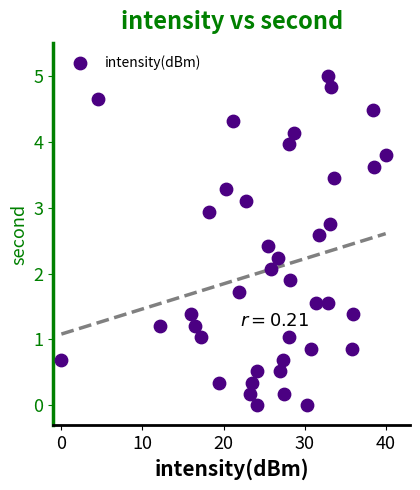

What is the range of Y values (max minus min)?

5.0